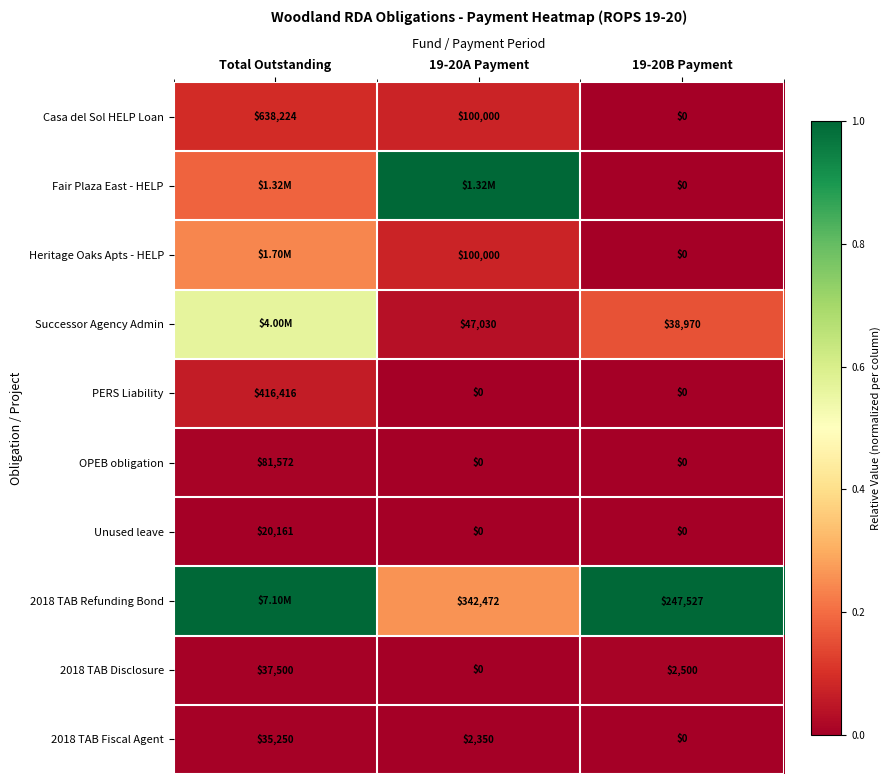

Where does the 2018 TAB Fiscal Agent series first go above 2350?

Total Outstanding